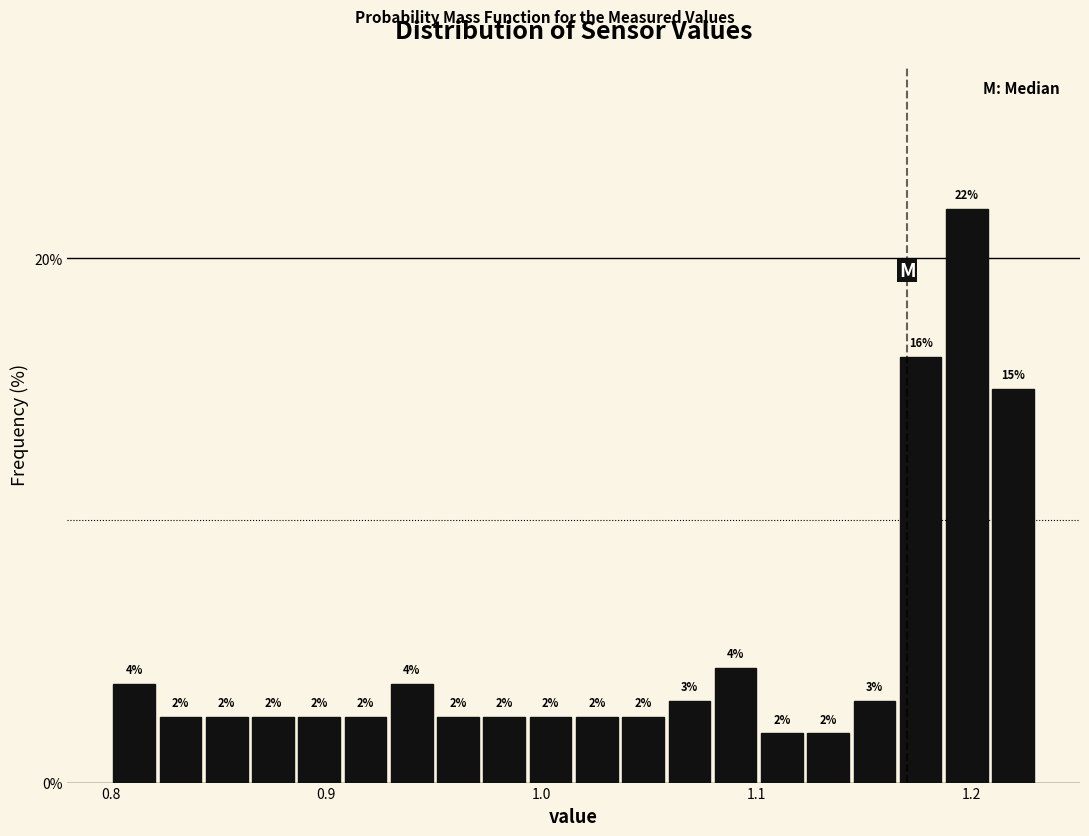

Read against the x-axis, roughly where is the centre of the tallest bar?

1.20